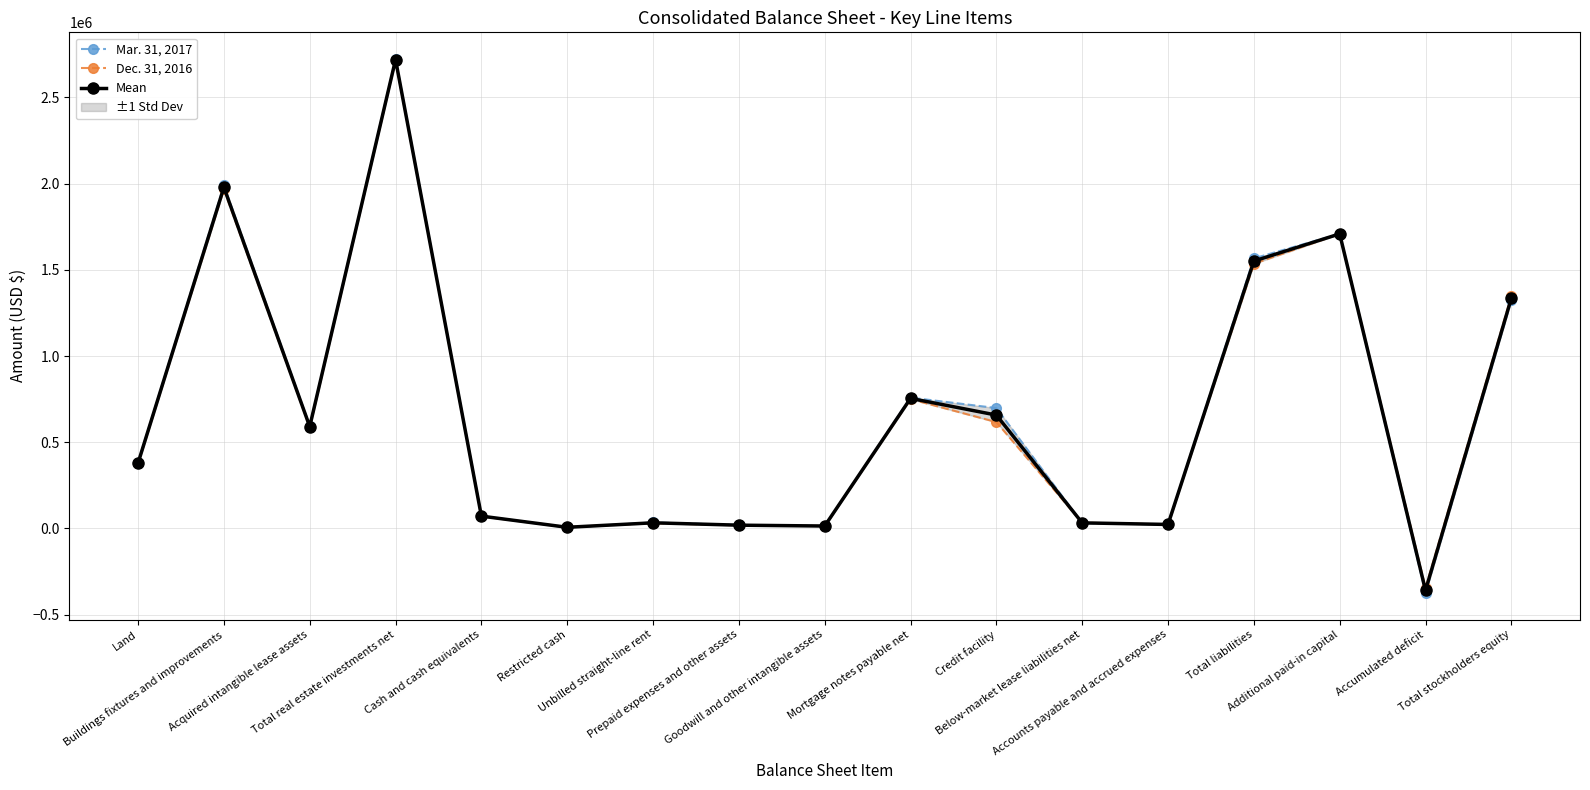

What is the total value across all series at Unbilled straight-line rent?

96997.5